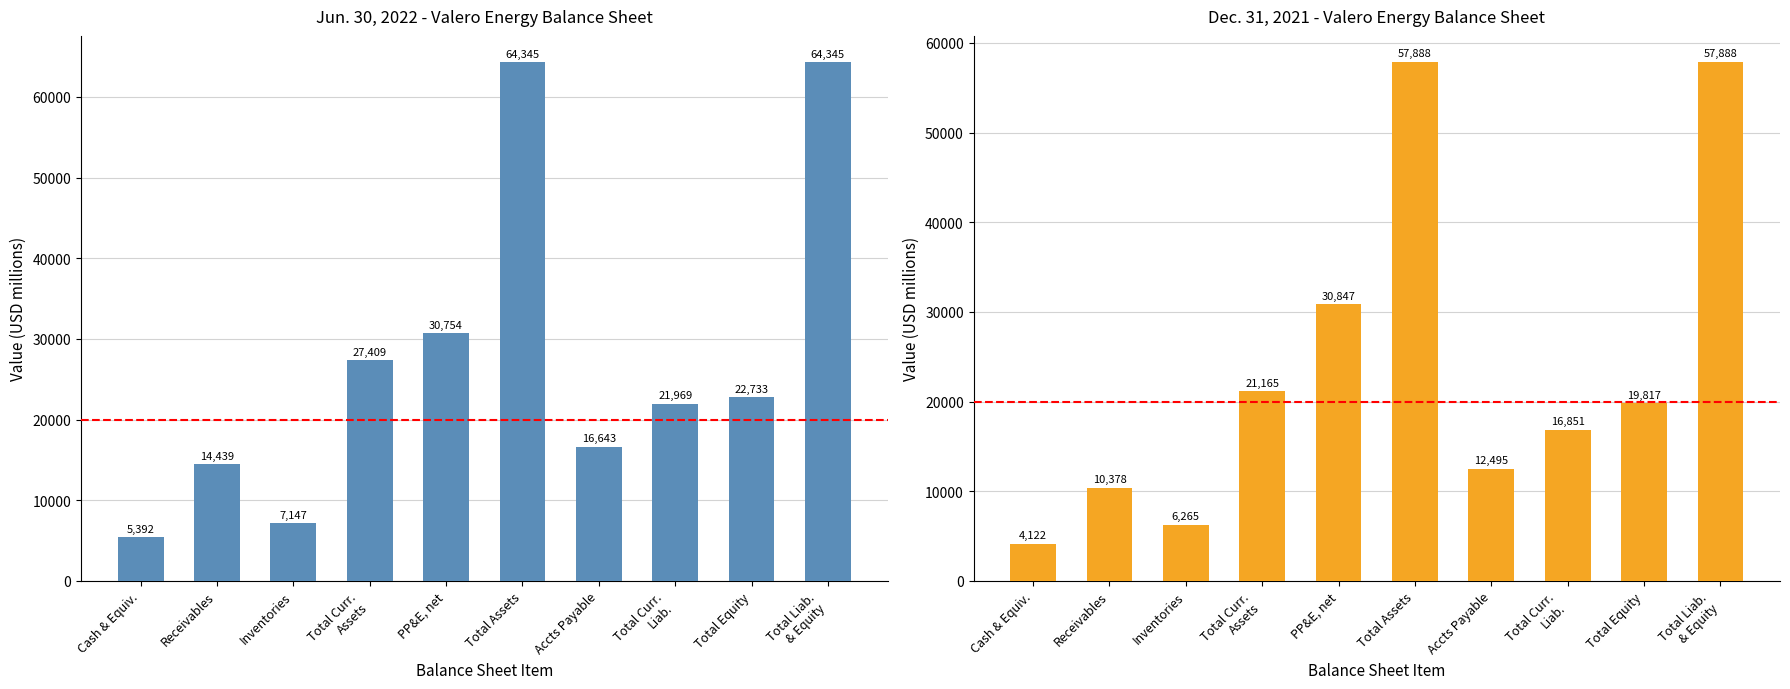

What is the difference between the Jun. 30, 2022 values at Receivables and Total Equity?

8294